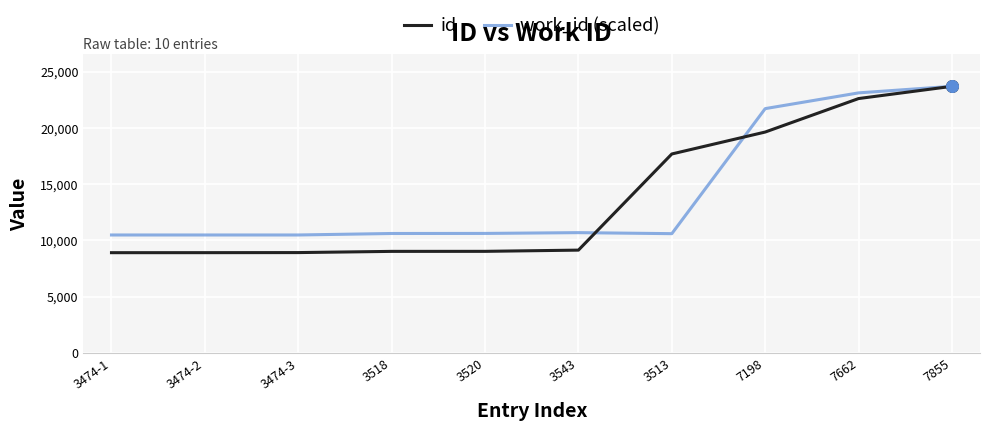

Which series has the largest range (max minus min)?

id